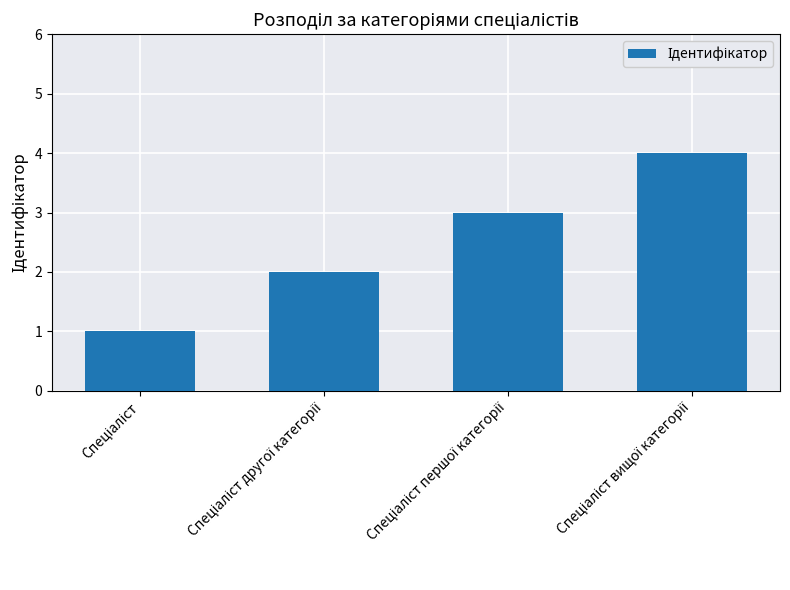

What is the sum of all values?

10